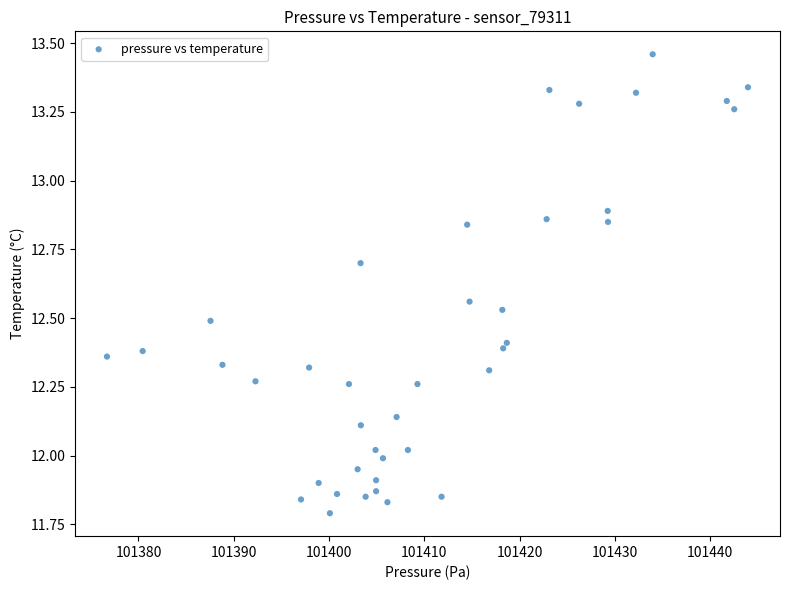

What is the range of X values (max minus min)?

67.3